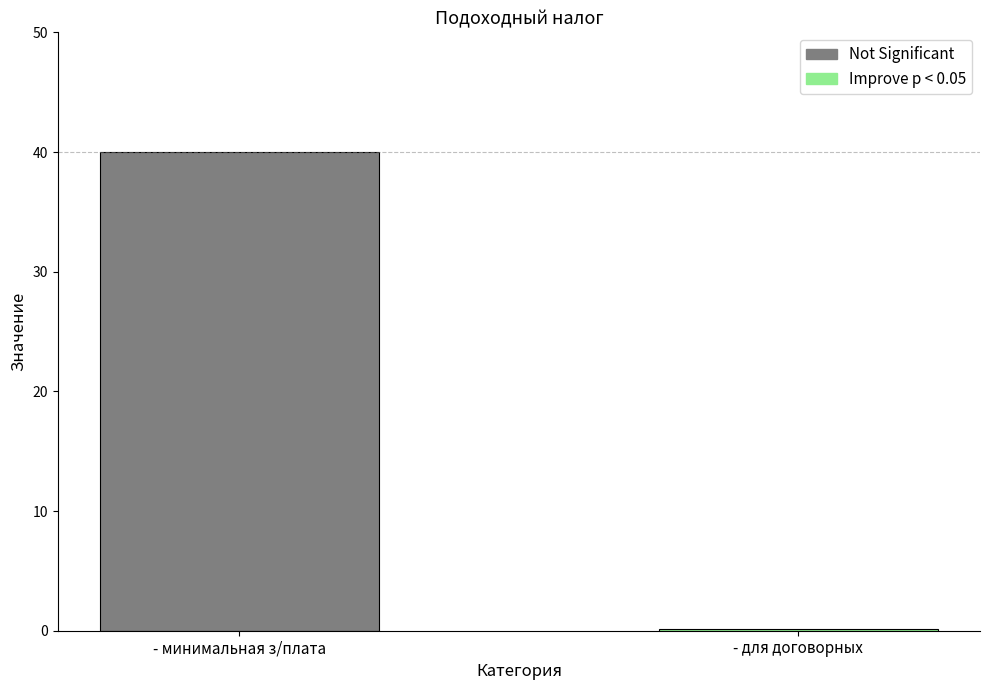

What is the greatest value displayed?

40.0